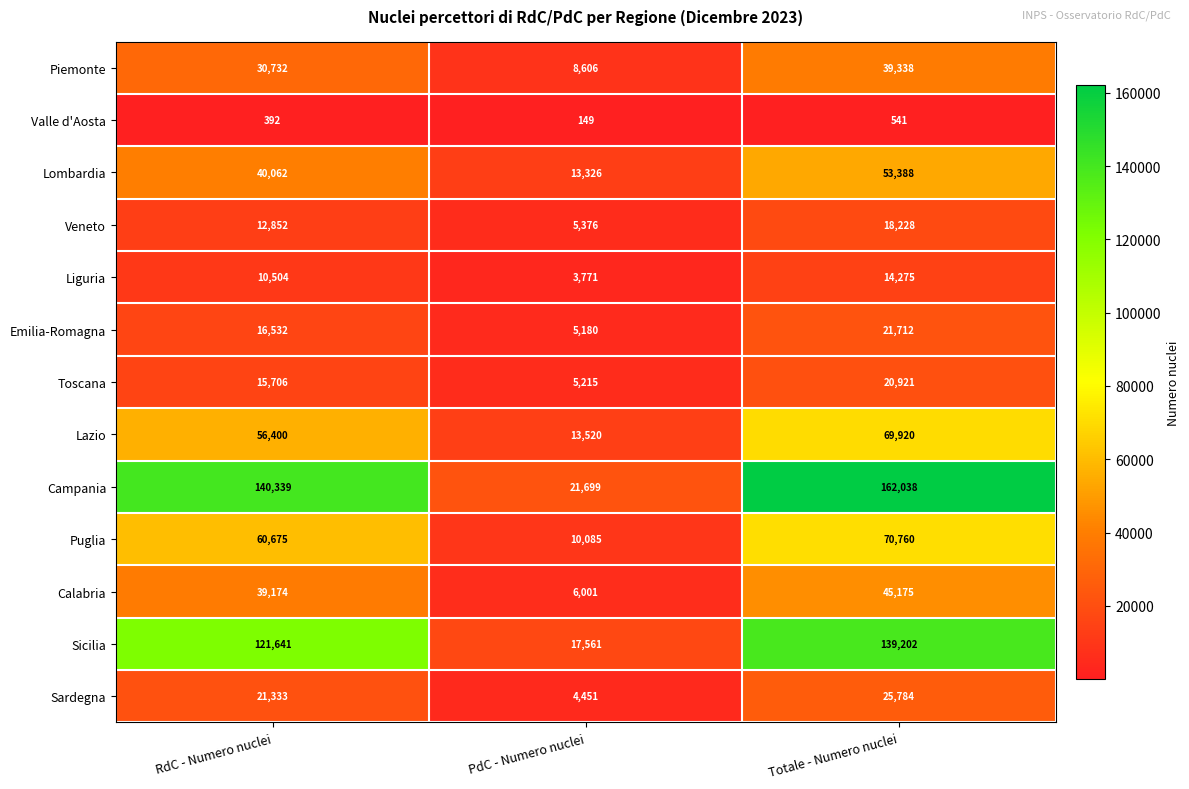

At which category does the chart reach its minimum across all series?

PdC - Numero nuclei